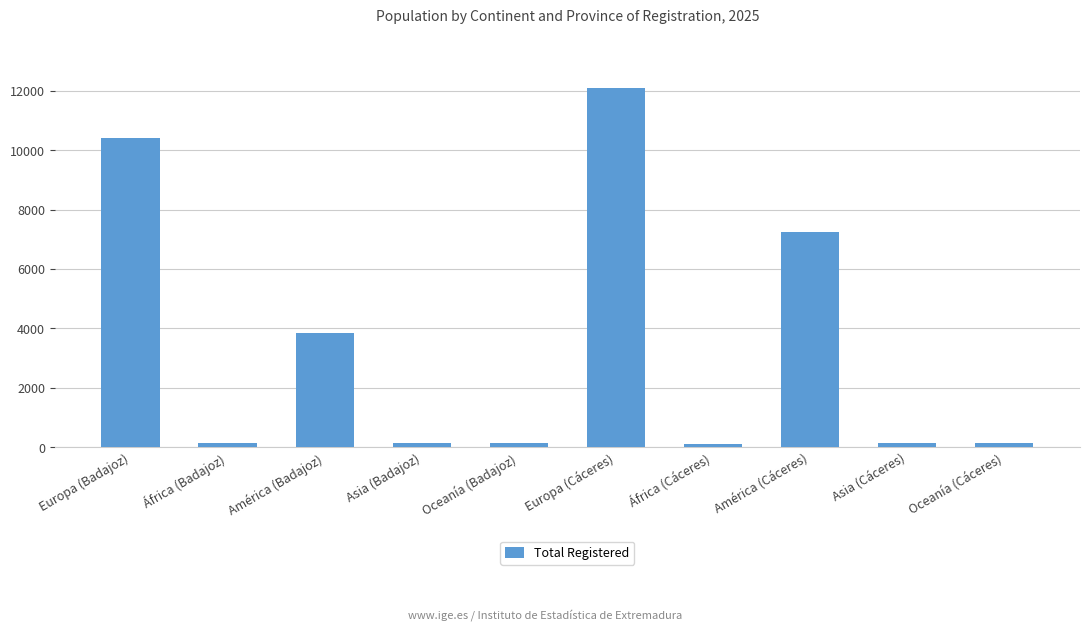

What is the label of the 6th bar from the right?

Oceanía (Badajoz)